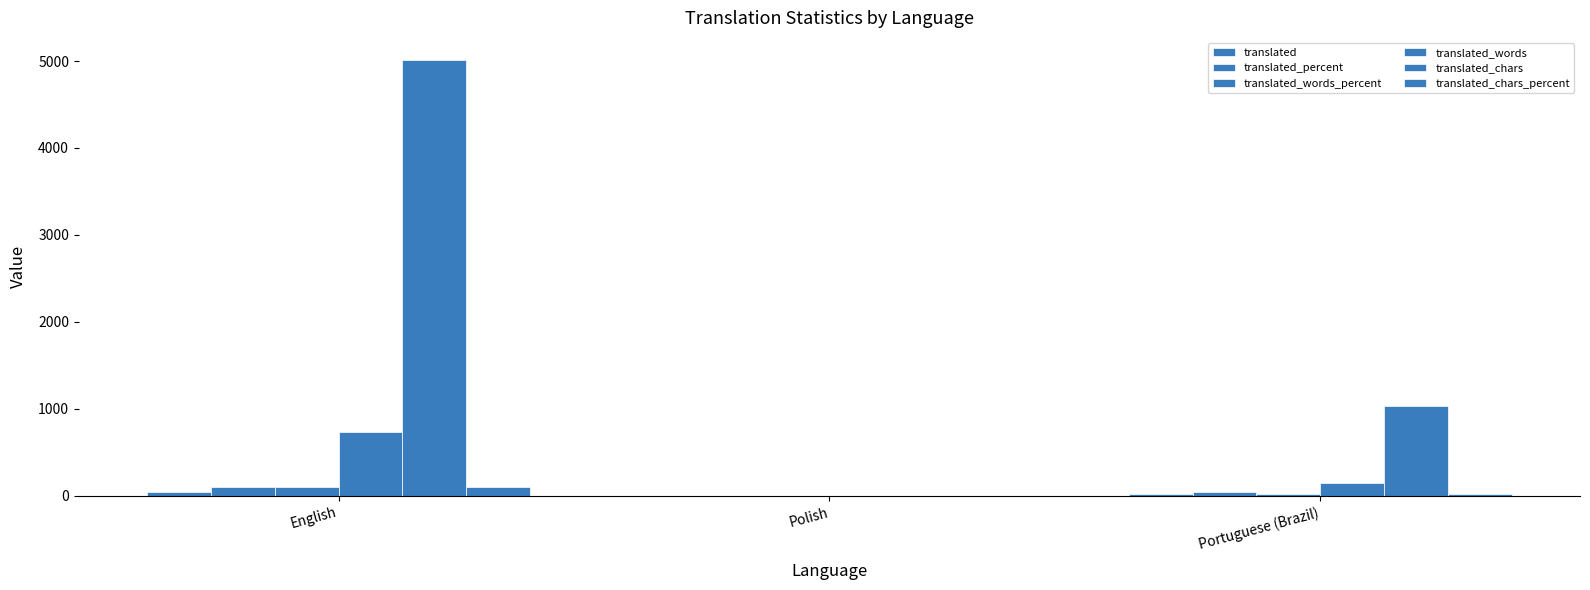

How many groups of bars are there?

3